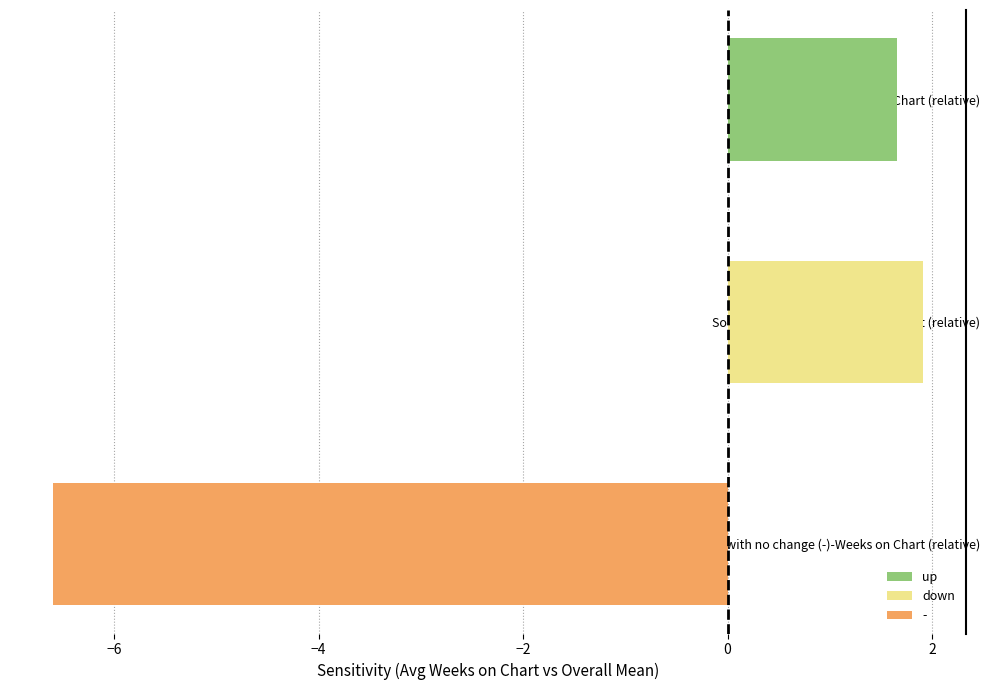

Between Songs with no change (-)-Weeks on Chart (relative) and Songs moving Down-Weeks on Chart (relative), which is larger?

Songs moving Down-Weeks on Chart (relative)